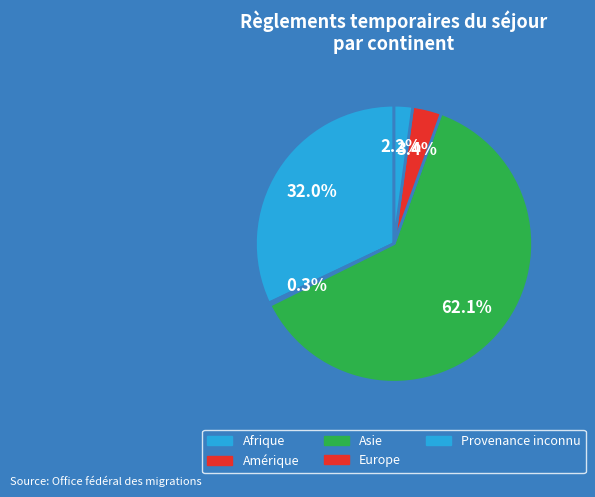

What is the ratio of the value at Afrique to the value at Asie?

0.5